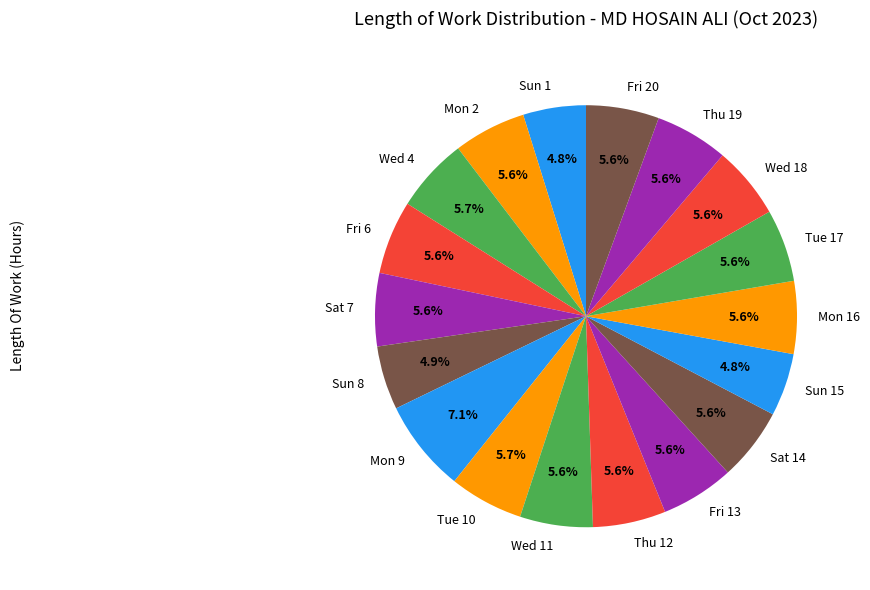

Do Wed 4 and Fri 6 together represent more than half of the pie?

No